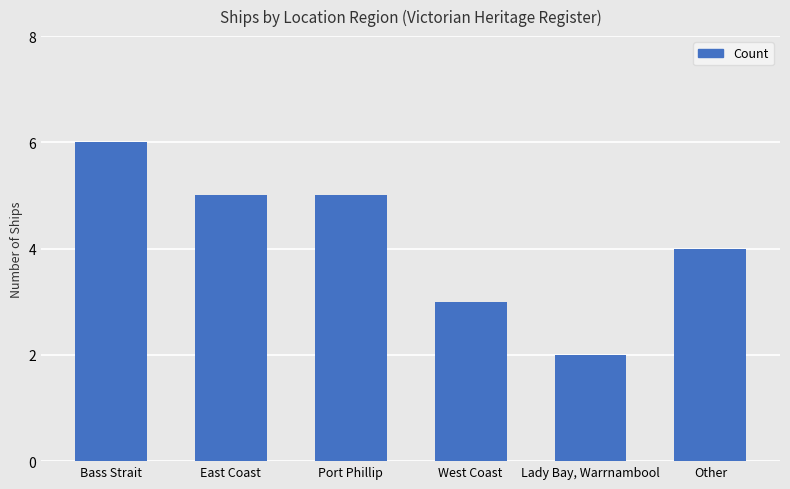

Reading left to right, what are all the values shown in this chart?

6	5	5	3	2	4